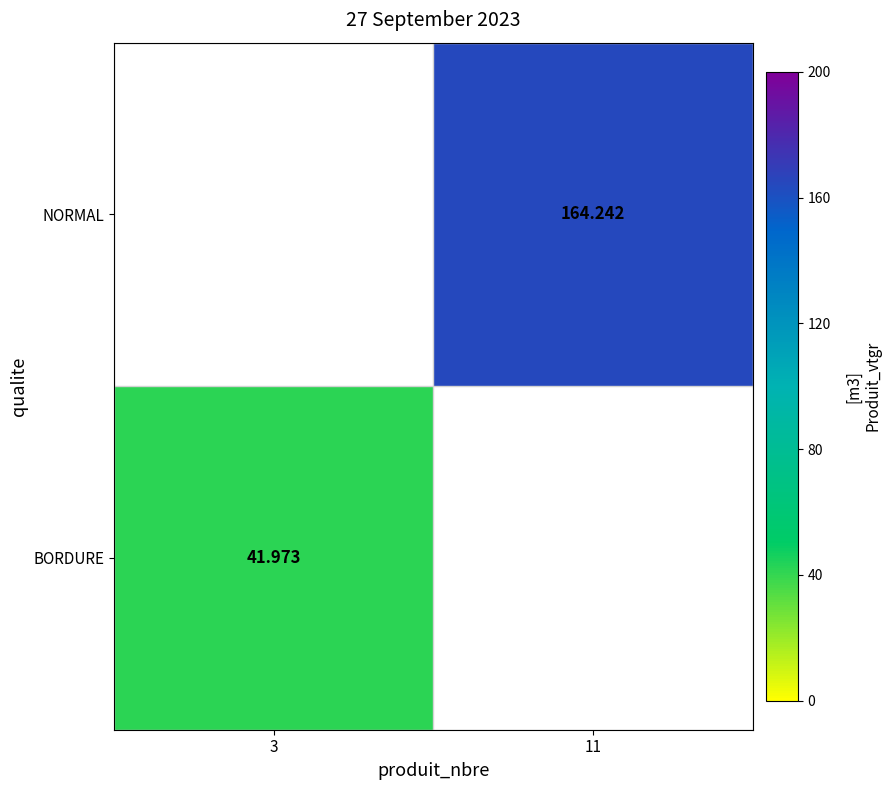

True or false: BORDURE has a value of 42.0 at 3.

True